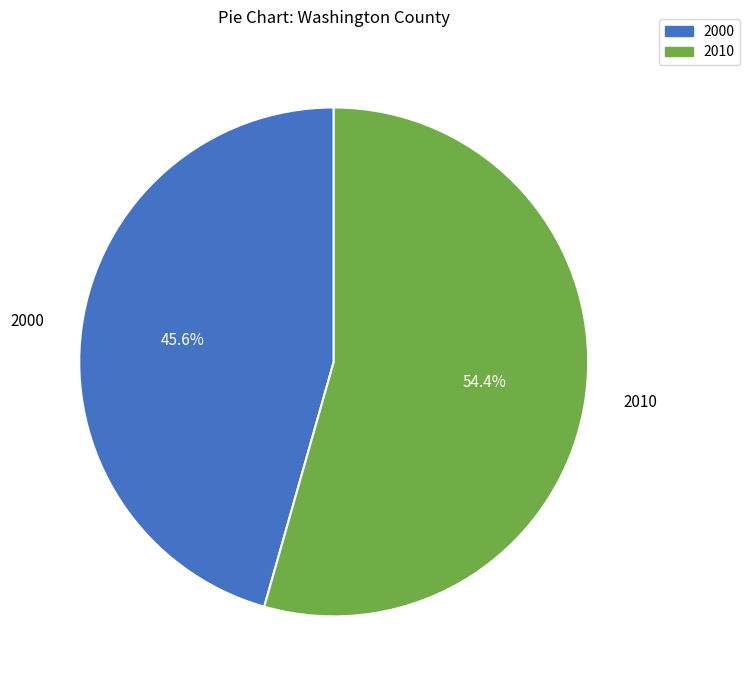

Which category has the smallest portion of the pie?

2000